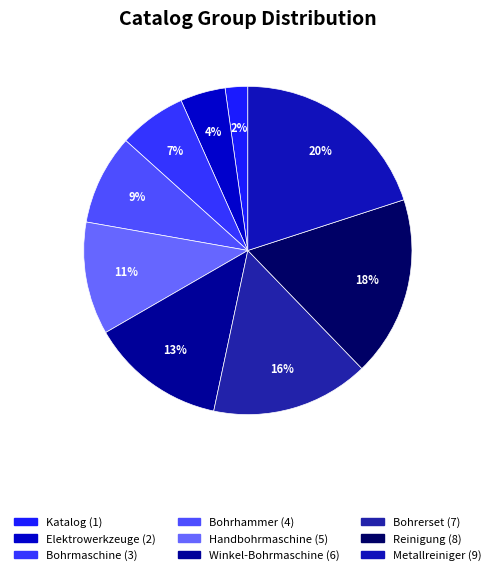

Is it true that Metallreiniger is 15% of the pie?

False